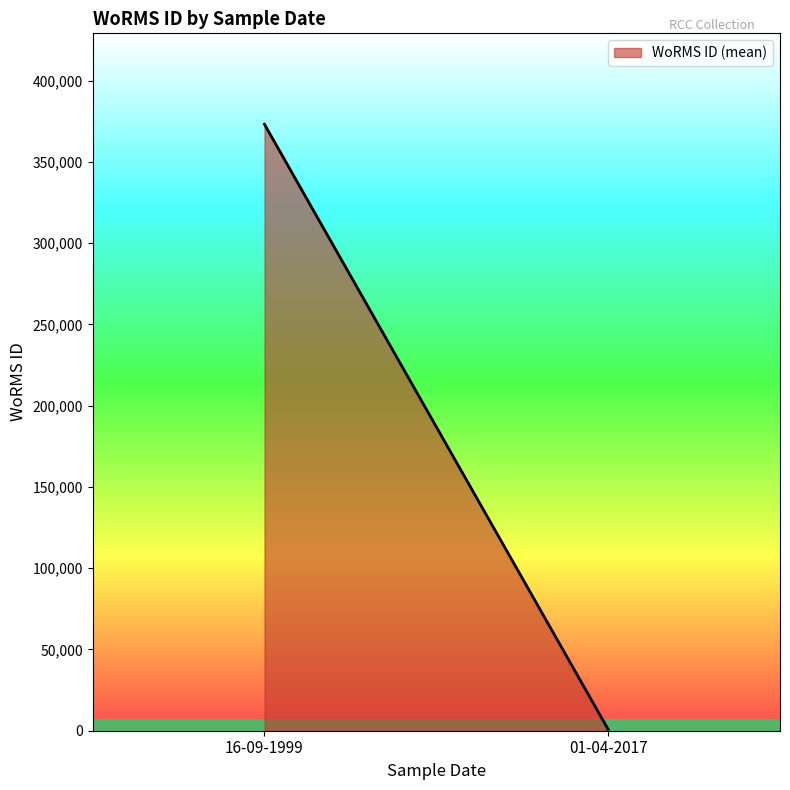

True or false: the data shows 370136 at 16-09-1999.

True